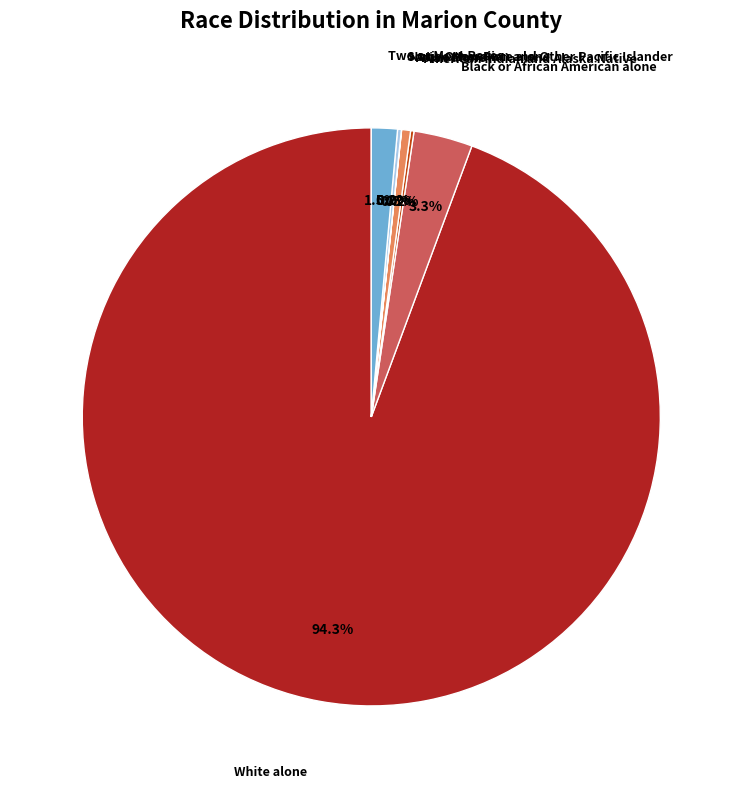

Is there any slice that represents more than half of the pie?

Yes